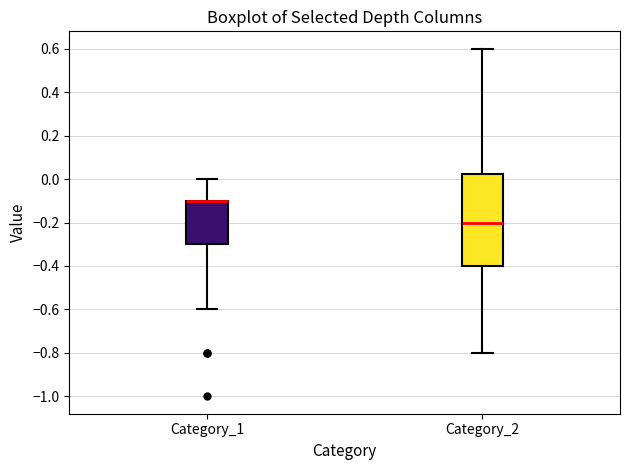

Which box is the tallest, from its lower edge to its upper edge?

Category_2